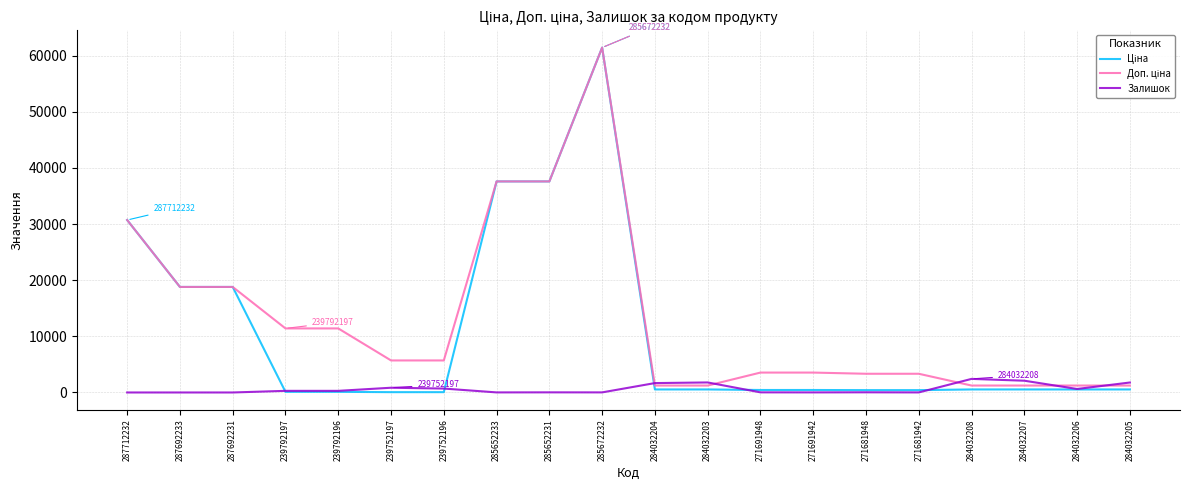

What is the maximum value shown in the chart?

61434.3